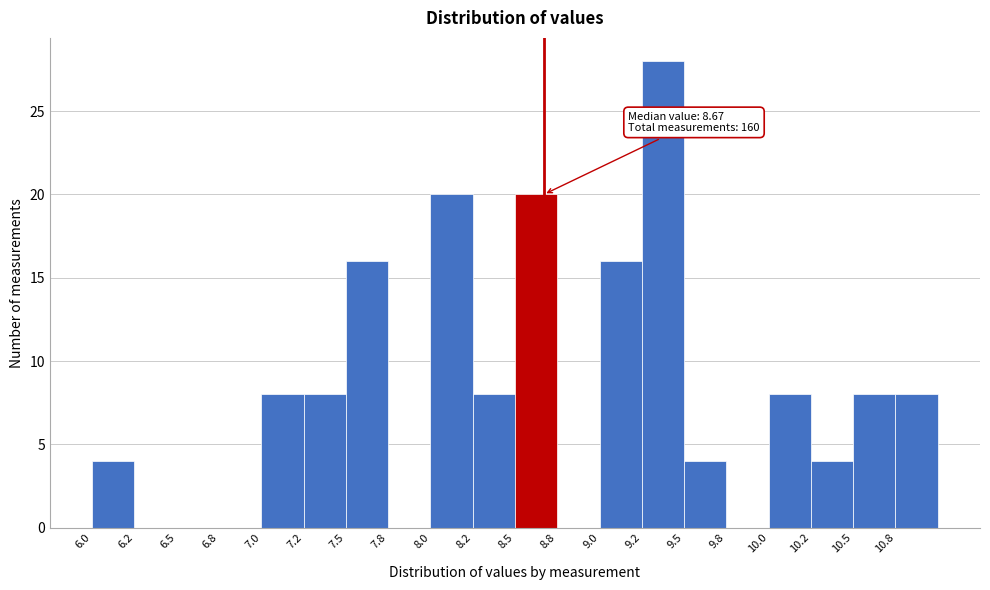

Which range on the x-axis has the tallest bar?

9.25 to 9.50